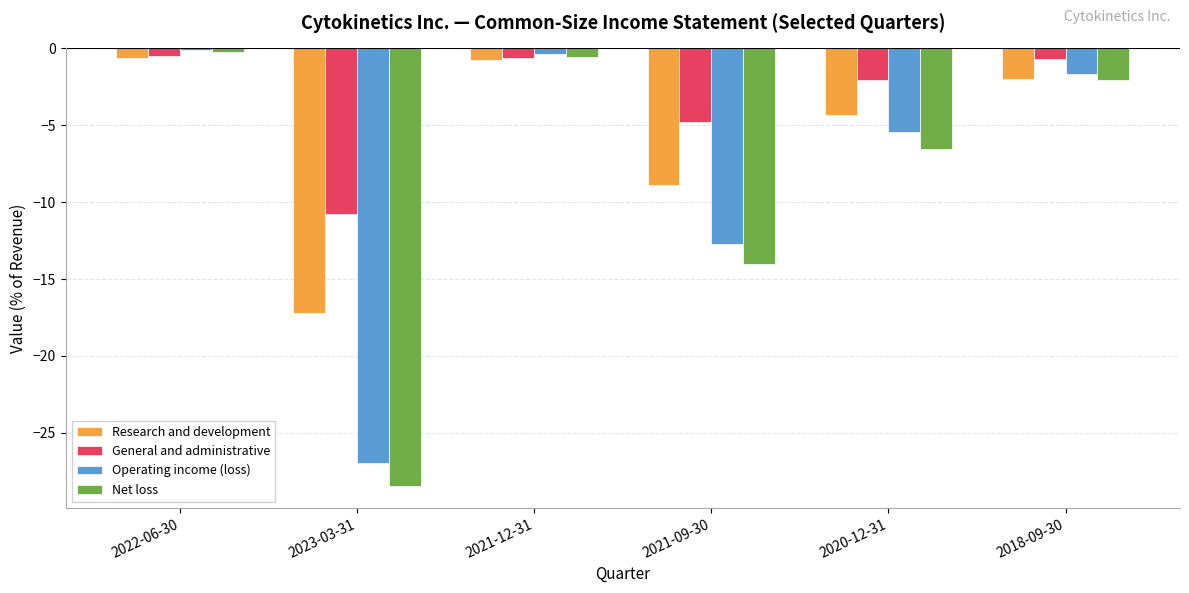

Is it true that Research and development equals -4.3 at 2020-12-31?

True